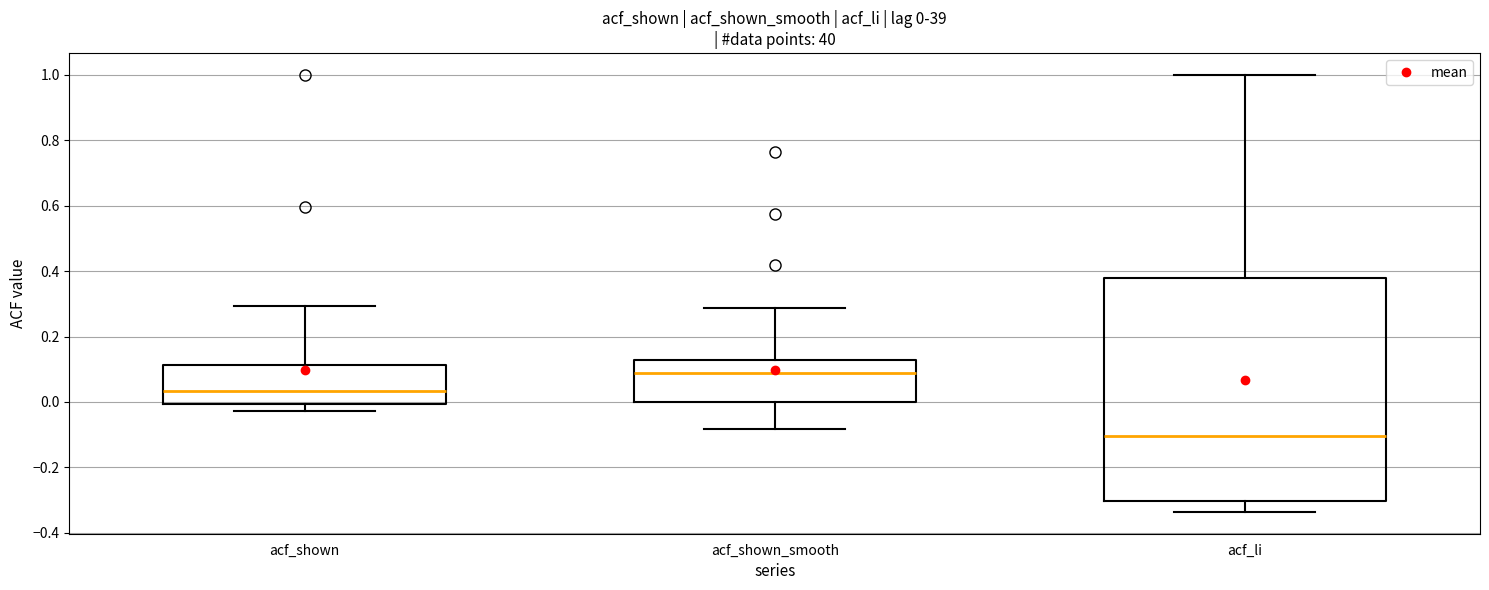

Comparing the boxes themselves (not the whiskers), which one is the tallest?

acf_li